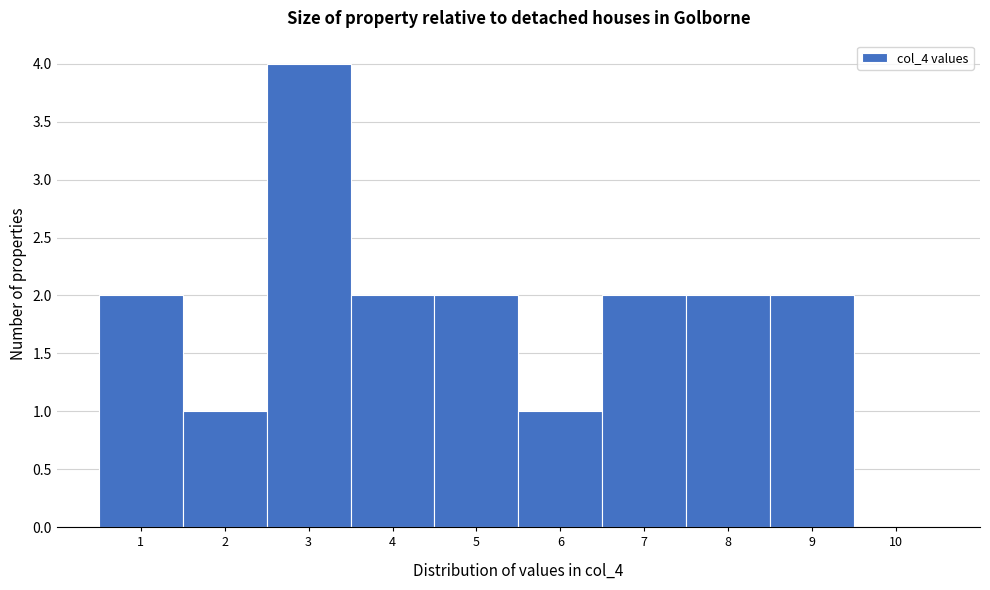

Reading left to right, list every bar in this chart as the range it spans on the x-axis followed by its height. The values are not printed on the chart, so give them approximately, as read against the axis.

0.5 to 1.5: 2
1.5 to 2.5: 1
2.5 to 3.5: 4
3.5 to 4.5: 2
4.5 to 5.5: 2
5.5 to 6.5: 1
6.5 to 7.5: 2
7.5 to 8.5: 2
8.5 to 9.5: 2
9.5 to 10.5: 0